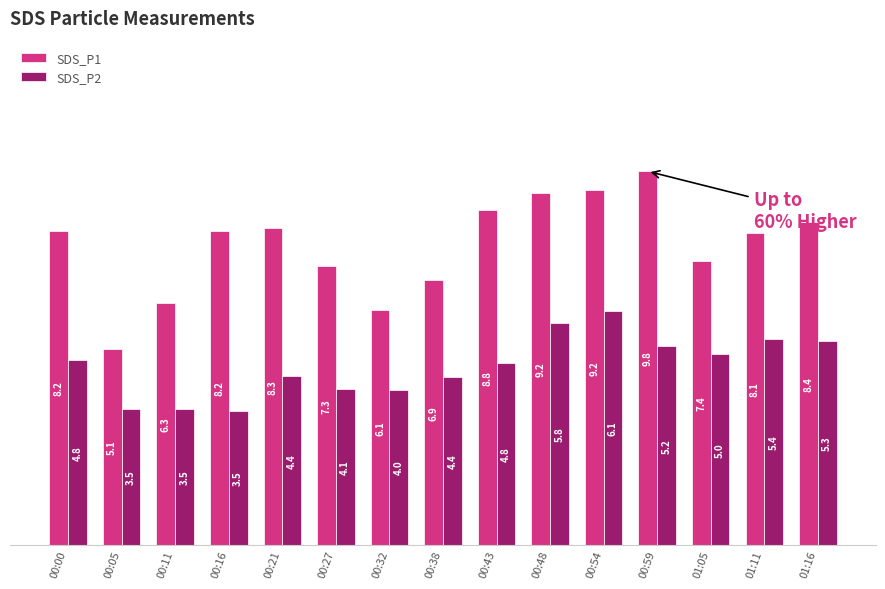

True or false: SDS_P1 has a value of 3.8 at 00:27.

False